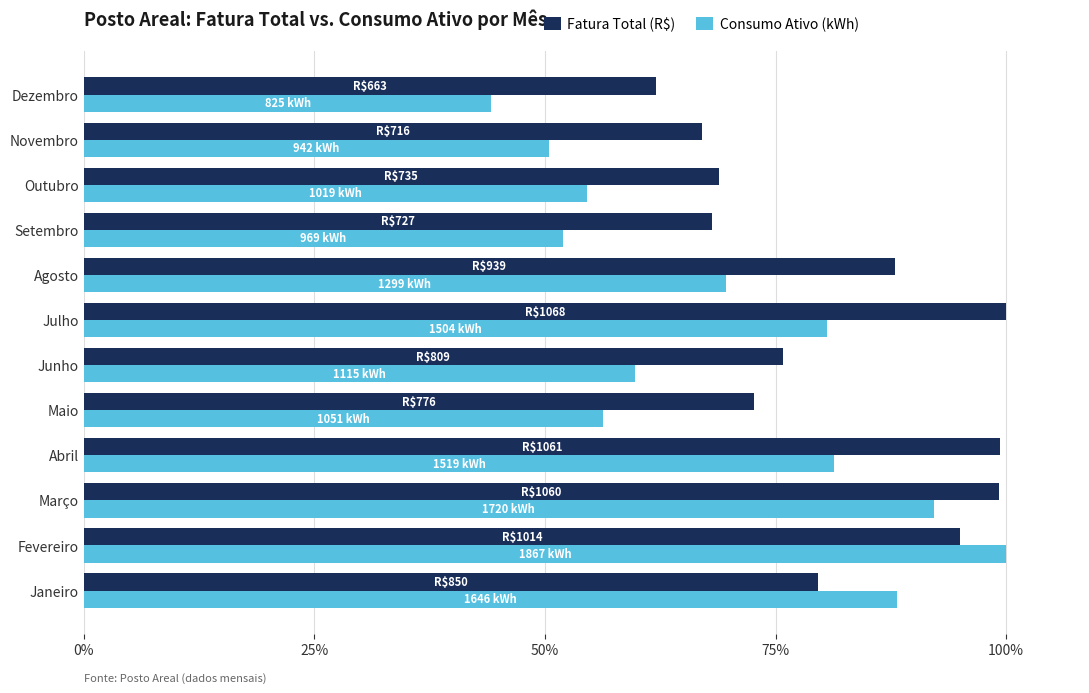

What is the maximum value shown in the chart?

100.0